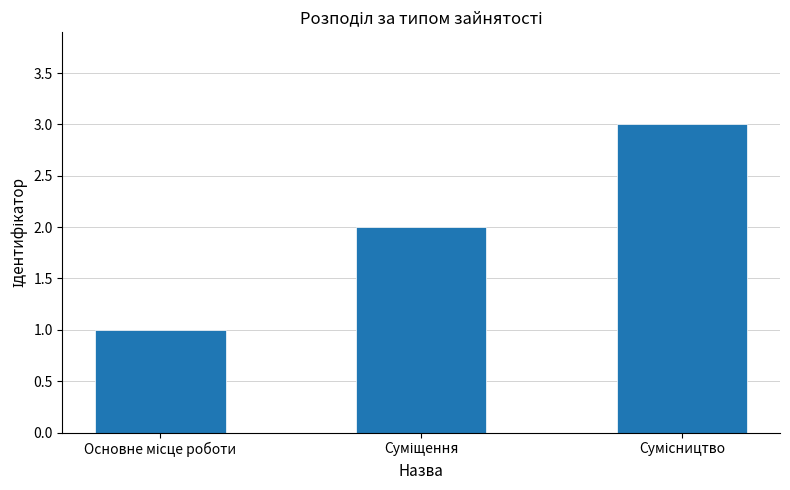

What is the greatest value displayed?

3